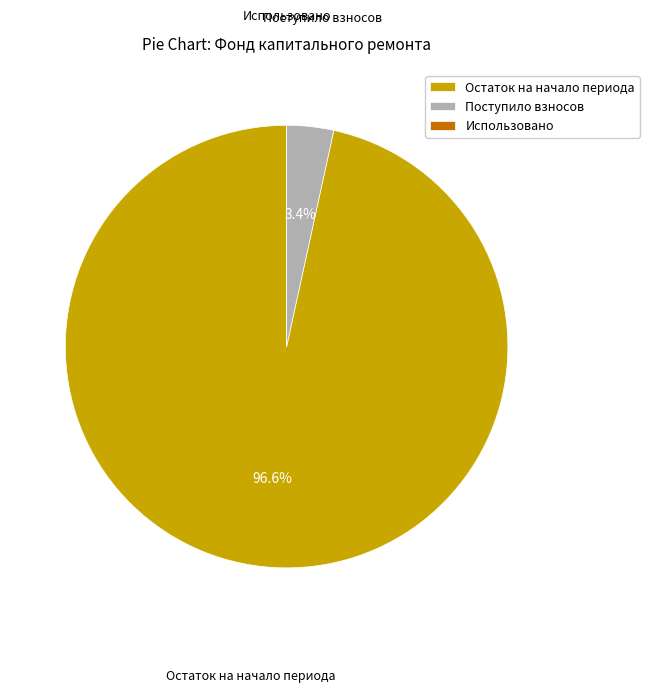

Between Остаток на начало периода and Поступило взносов, which is larger?

Остаток на начало периода